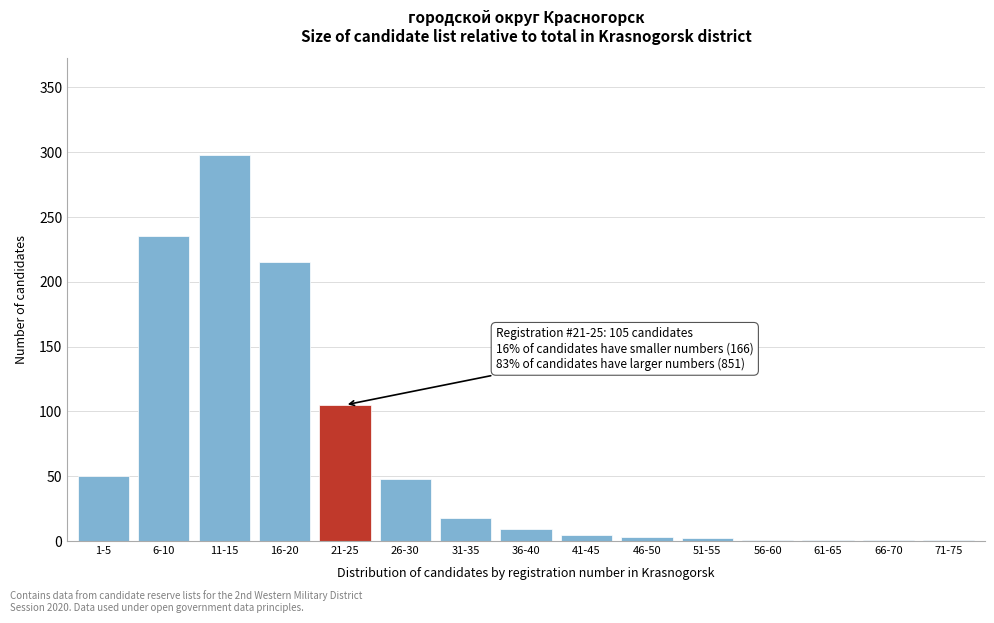

Which category has the highest value across all series?

11-15